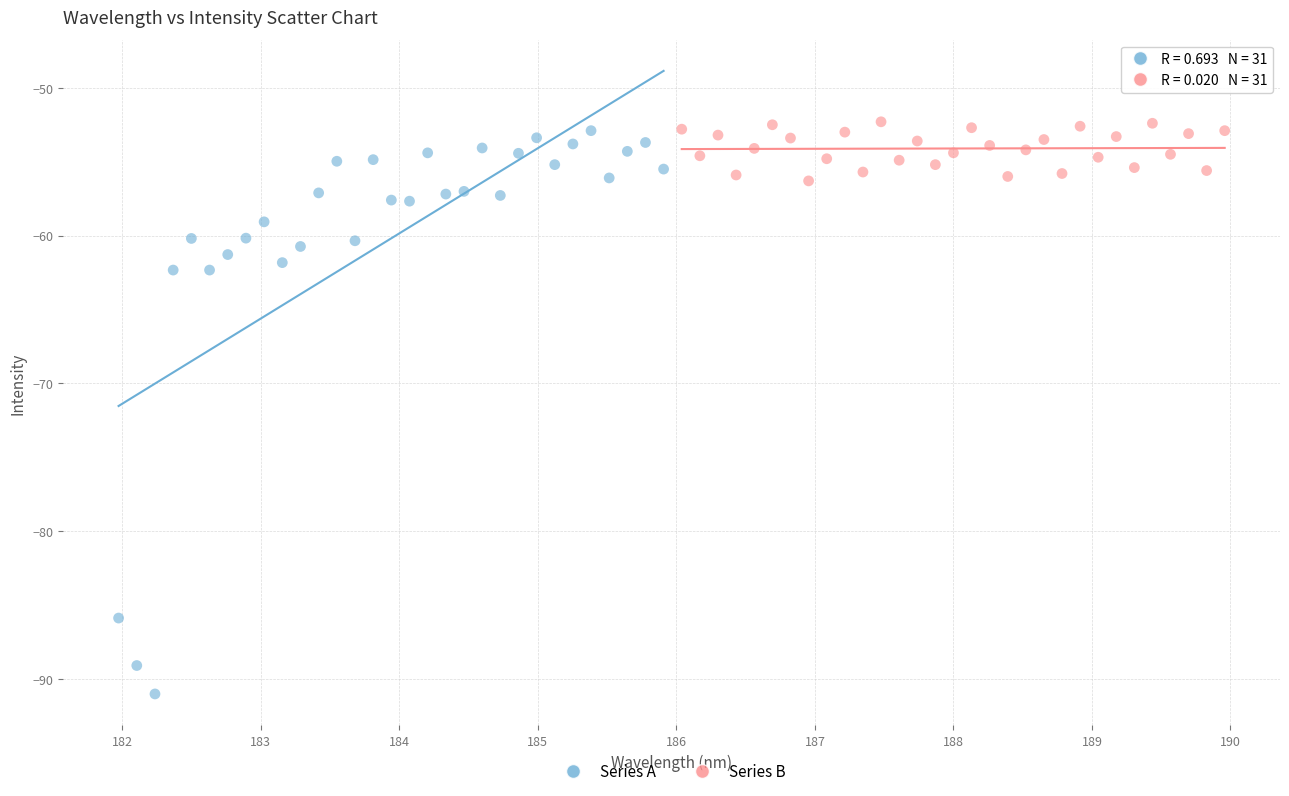

Which series has the widest spread of Y values?

Series A